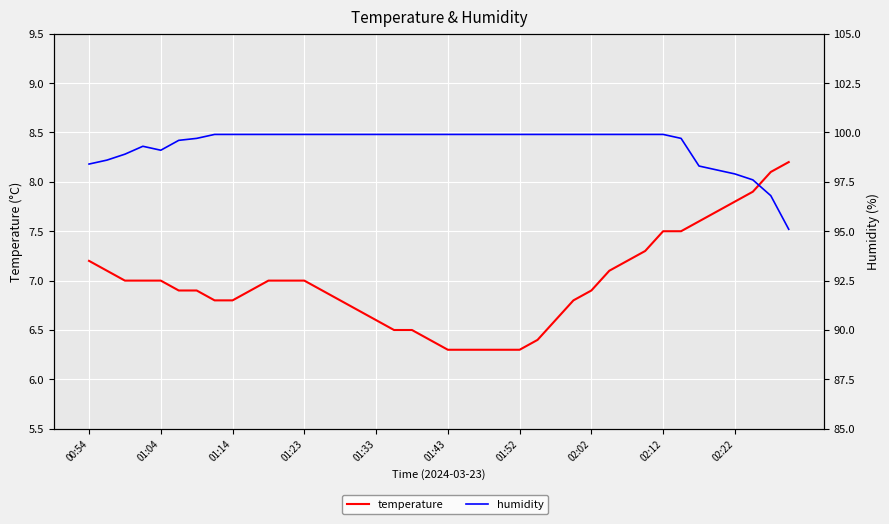

List the series in order of their overall mean, lowest first.

temperature, humidity